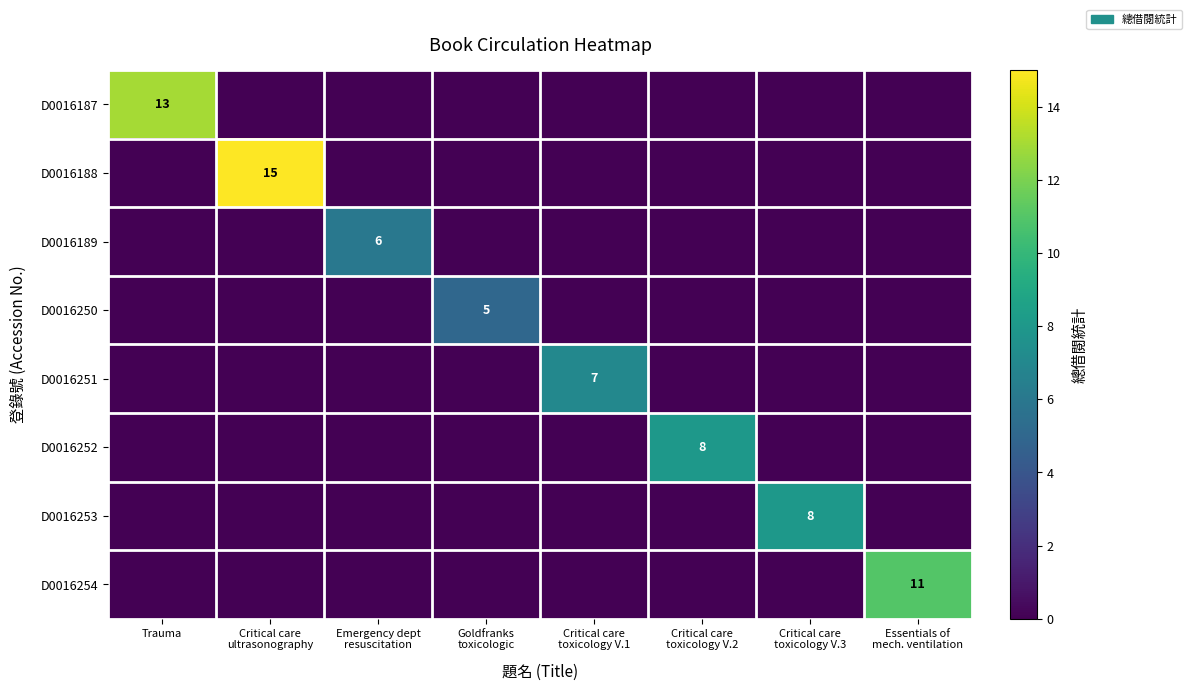

At Essentials of mech. ventilation, list the series in order from largest to smallest.

D0016254, D0016187, D0016188, D0016189, D0016250, D0016251, D0016252, D0016253